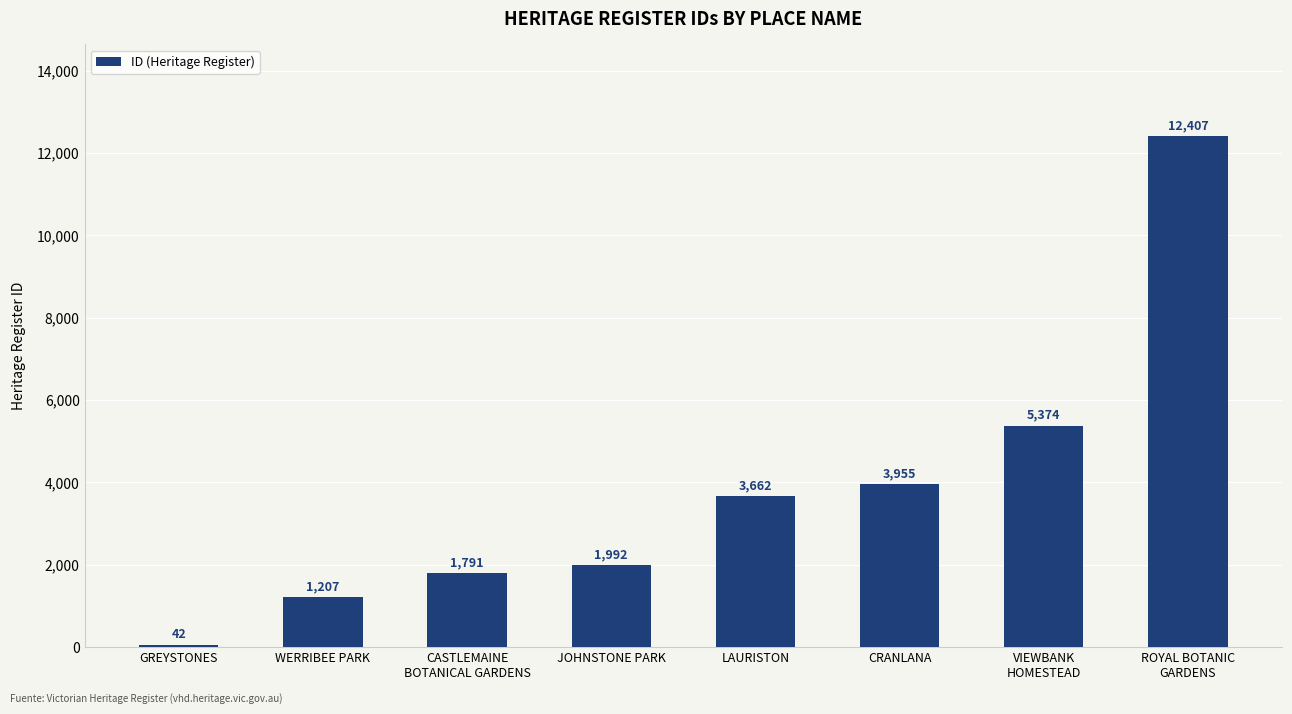

Reading left to right, transcribe all the data shown in this chart.

42	1207	1791	1992	3662	3955	5374	12407